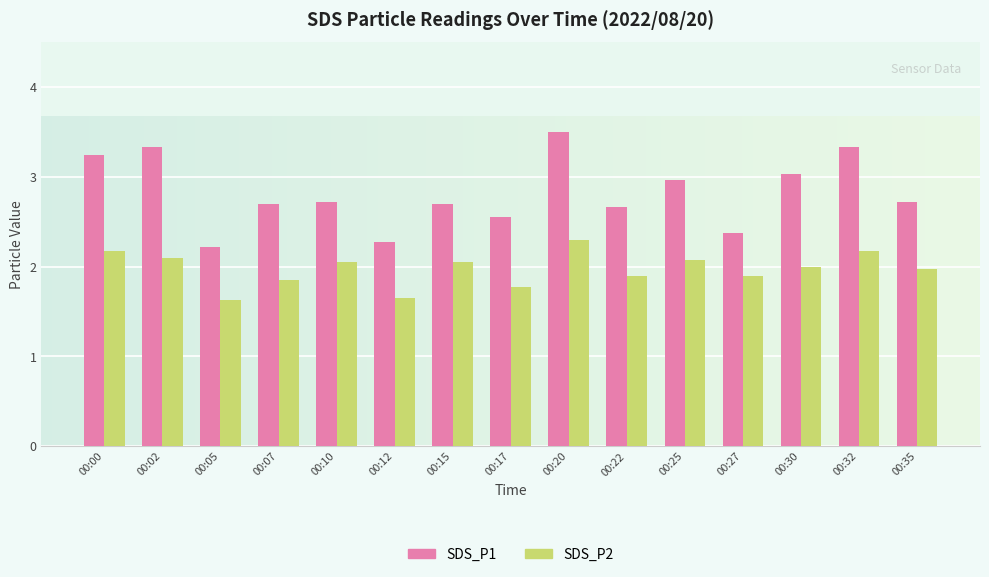

Which series has the widest spread of values?

SDS_P1